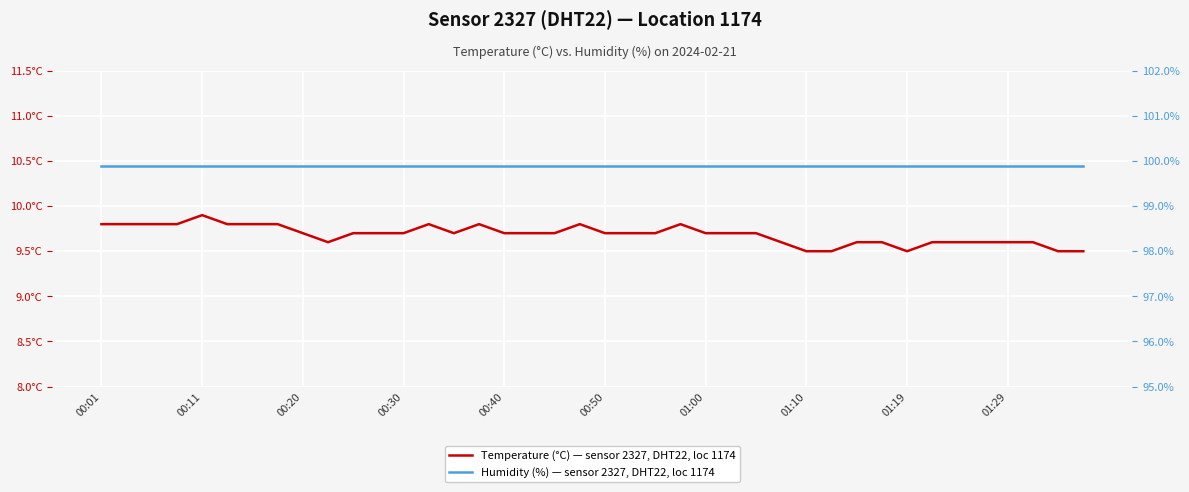

What is the greatest value displayed?

99.9